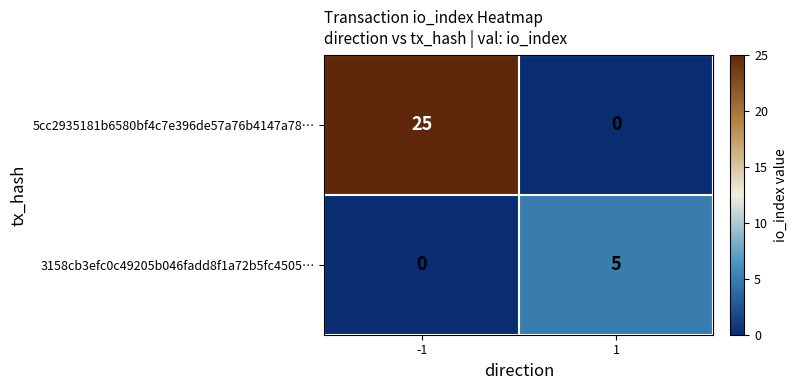

Rank the series at -1 from highest to lowest value.

5cc2935181b6580bf4c7e396de57a76b4147a78…, 3158cb3efc0c49205b046fadd8f1a72b5fc4505…